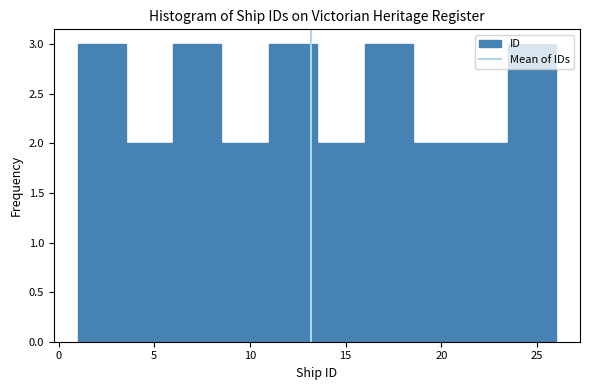

Reading left to right, transcribe this chart: for each bar, give the range it covers on the x-axis and its height. The values are not printed on the chart, so give them approximately, as read against the axis.

1.0 to 3.5: 3
3.5 to 6.0: 2
6.0 to 8.5: 3
8.5 to 11.0: 2
11.0 to 13.5: 3
13.5 to 16.0: 2
16.0 to 18.5: 3
18.5 to 21.0: 2
21.0 to 23.5: 2
23.5 to 26.0: 3